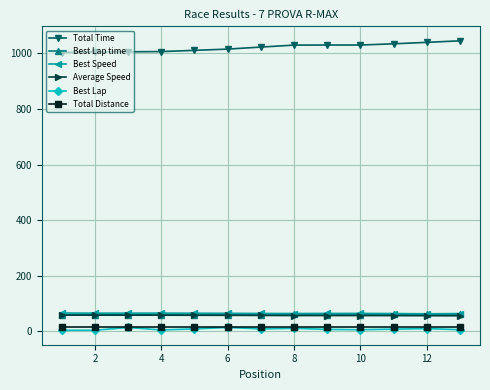

What is the value of the Average Speed point at the 10th from the left?

56.9